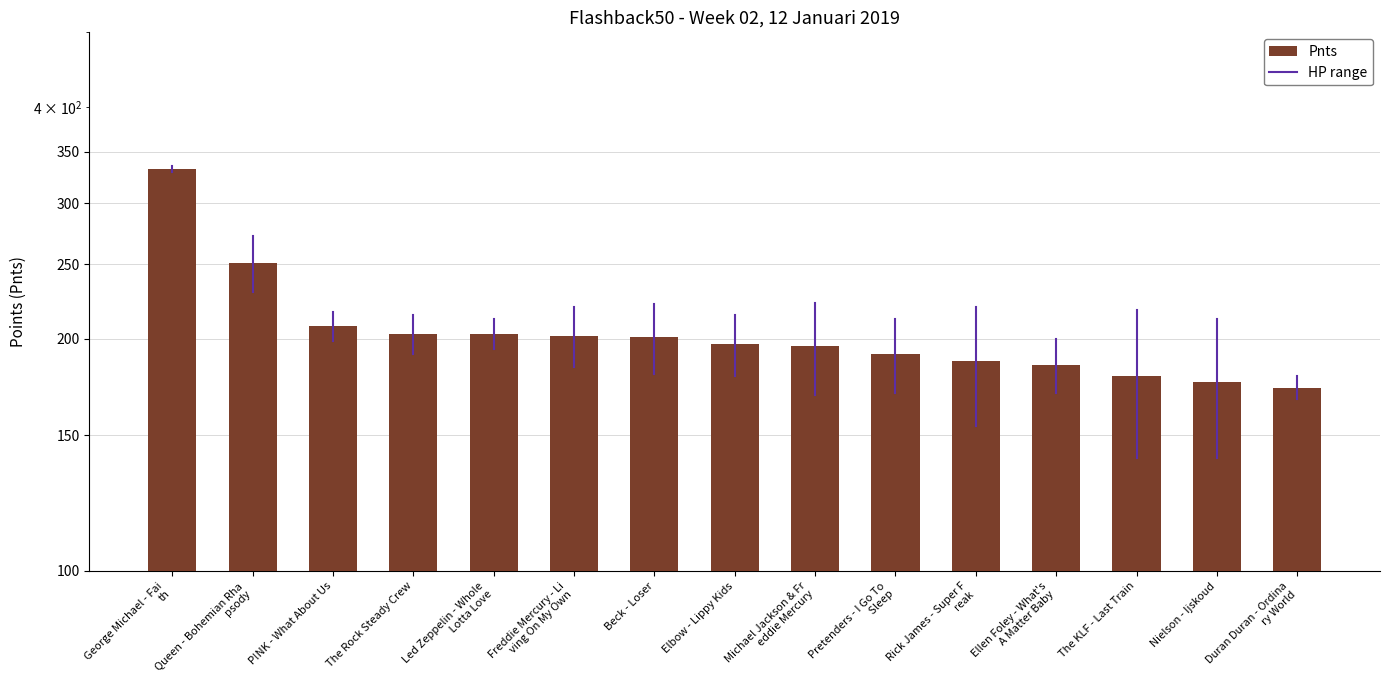

What is the greatest value displayed?

332